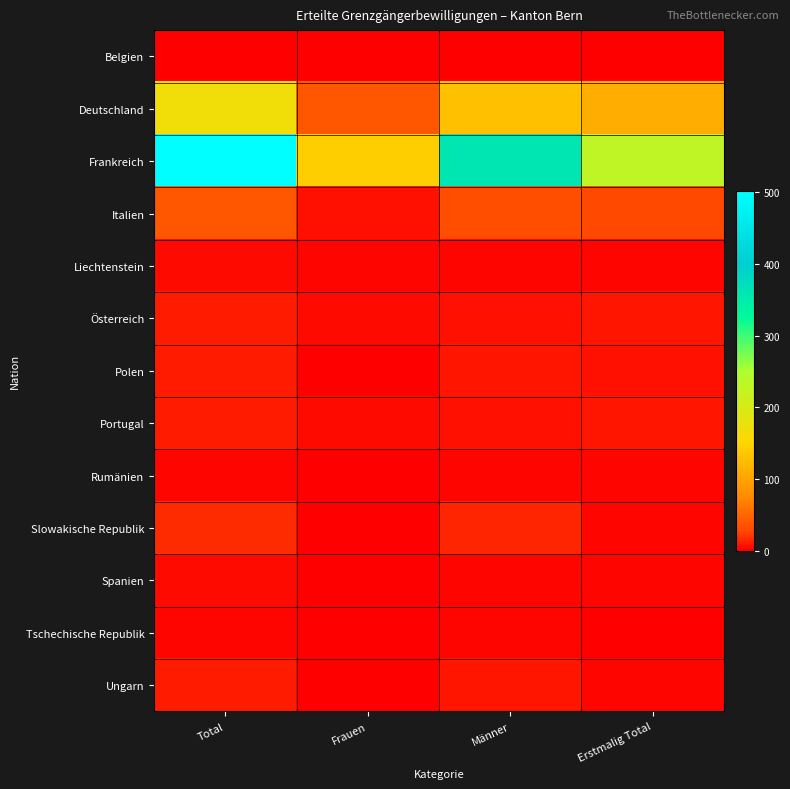

Reading right to left, list all the values displayed in this chart.

Belgien: Erstmalig Total=1	Männer=0	Frauen=1	Total=1
Deutschland: Erstmalig Total=111	Männer=128	Frauen=39	Total=167
Frankreich: Erstmalig Total=229	Männer=359	Frauen=143	Total=502
Italien: Erstmalig Total=28	Männer=32	Frauen=7	Total=39
Liechtenstein: Erstmalig Total=2	Männer=2	Frauen=2	Total=4
Österreich: Erstmalig Total=8	Männer=6	Frauen=5	Total=11
Polen: Erstmalig Total=6	Männer=9	Frauen=1	Total=10
Portugal: Erstmalig Total=9	Männer=7	Frauen=4	Total=11
Rumänien: Erstmalig Total=2	Männer=2	Frauen=0	Total=2
Slowakische Republik: Erstmalig Total=3	Männer=15	Frauen=1	Total=16
Spanien: Erstmalig Total=2	Männer=3	Frauen=1	Total=4
Tschechische Republik: Erstmalig Total=1	Männer=3	Frauen=0	Total=3
Ungarn: Erstmalig Total=3	Männer=9	Frauen=1	Total=10